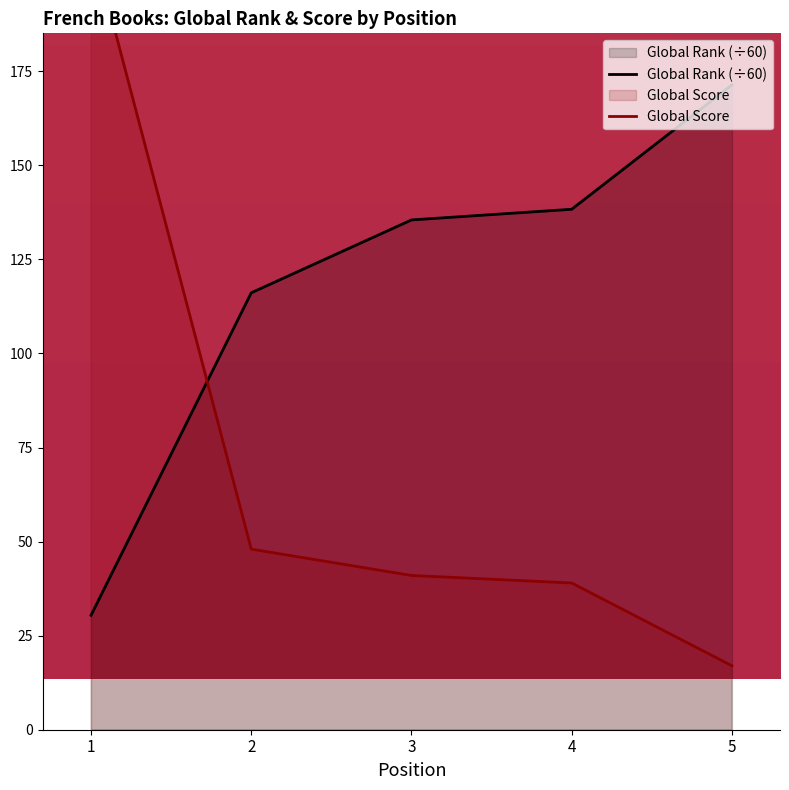

Does the chart display data point markers on the line(s)?

No